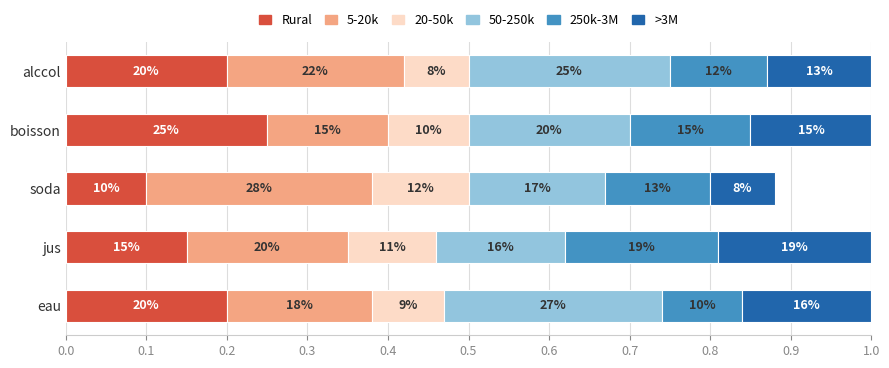

What are all the series names shown in the legend?

Rural, 5-20k, 20-50k, 50-250k, 250k-3M, >3M